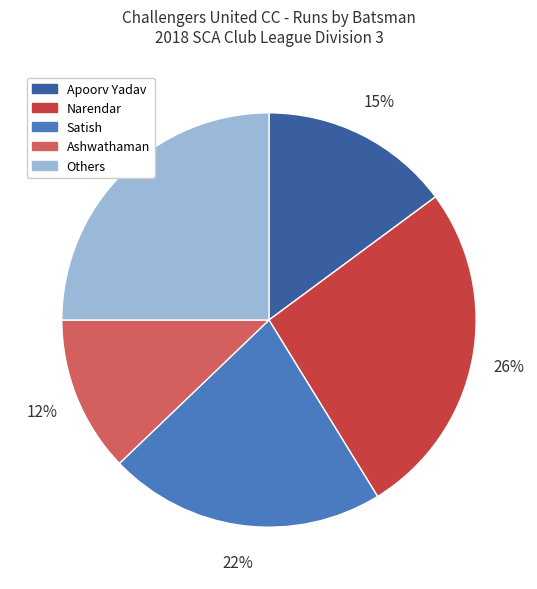

Which slice is the largest?

Narendar